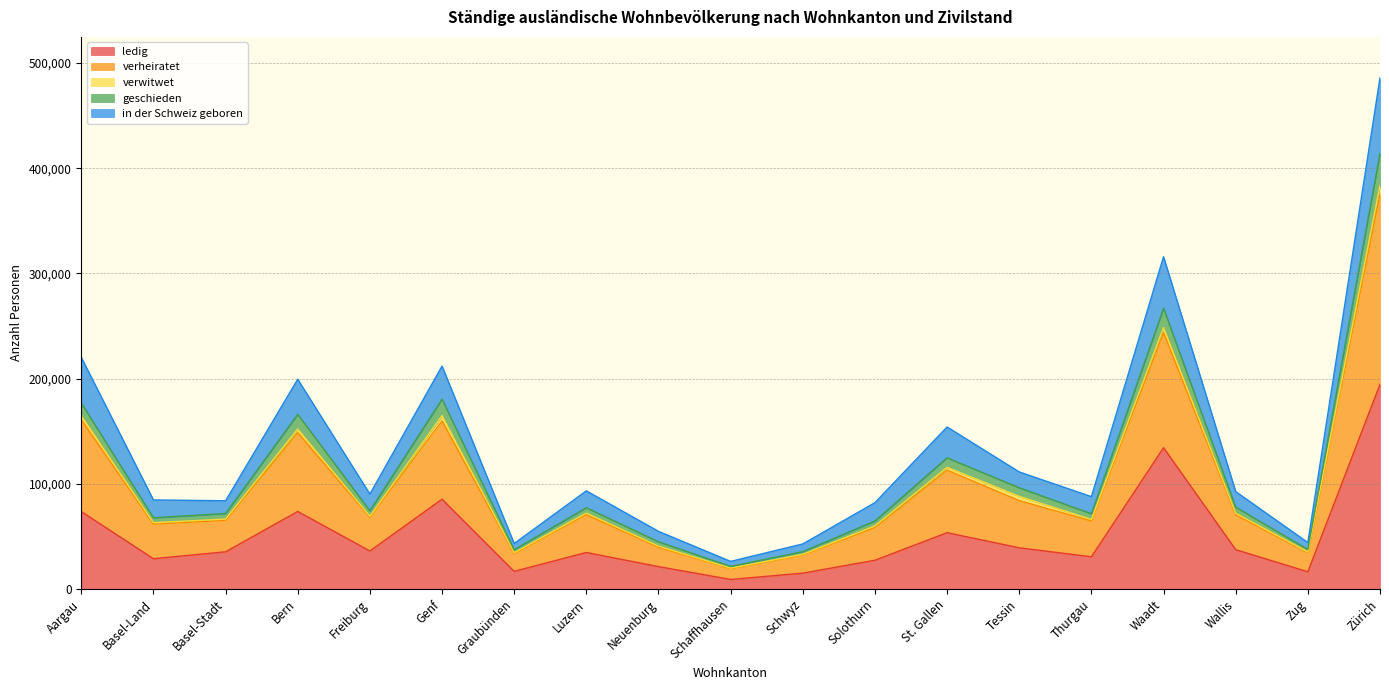

What is the highest value of the ledig series?

194703